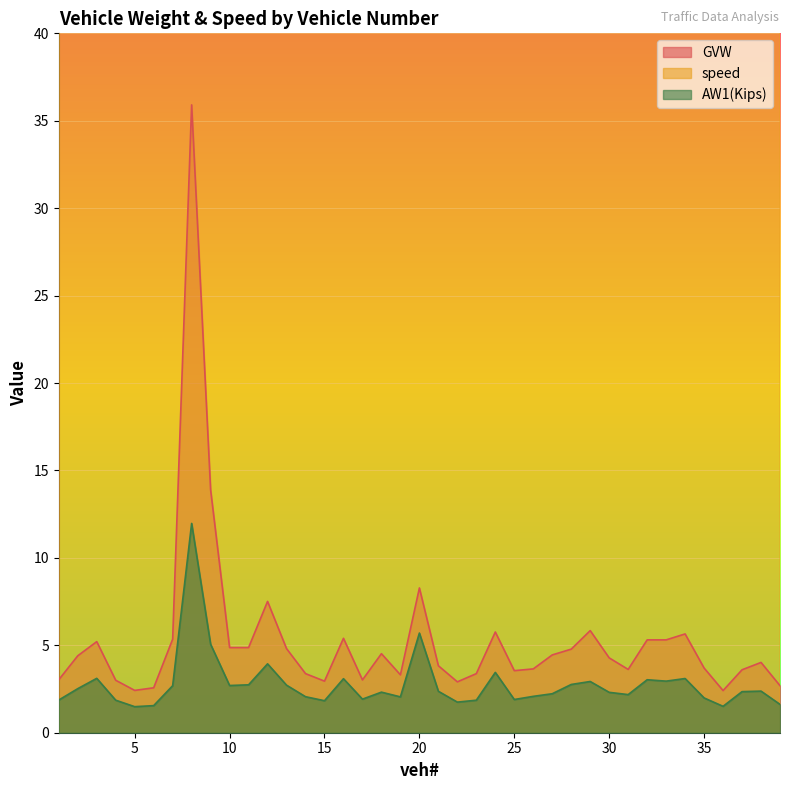

Which has a higher value, 8 or 6?

8